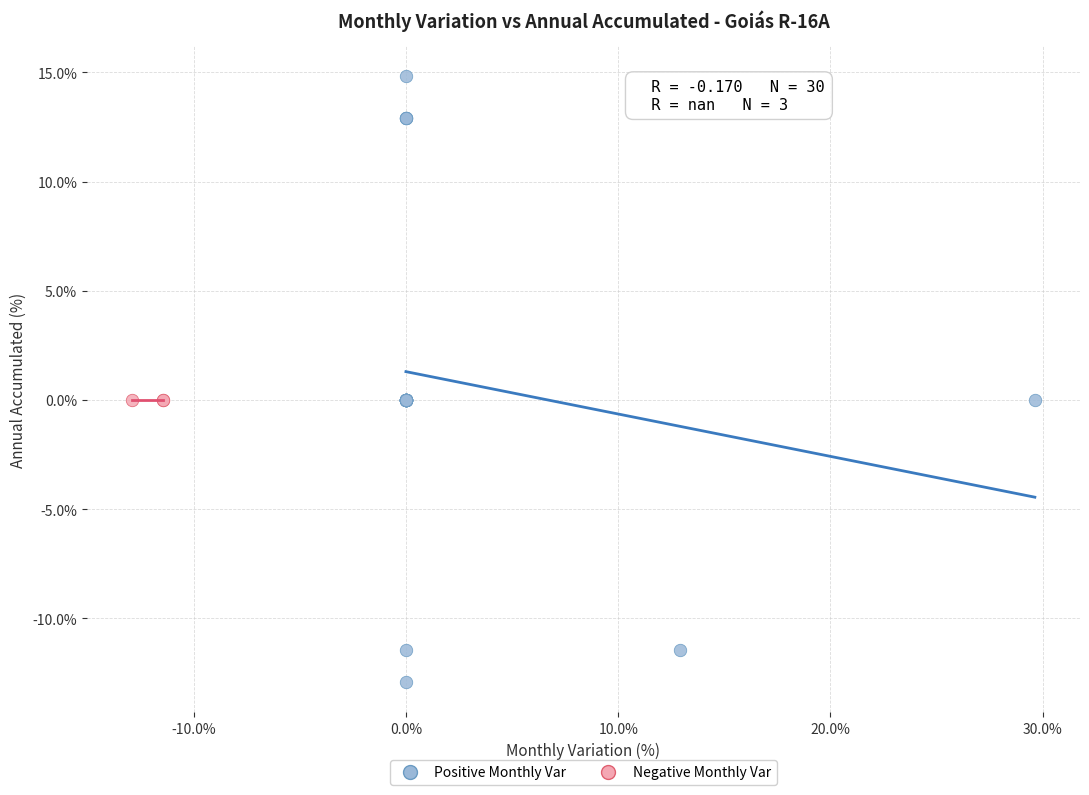

Which series reaches the maximum Y coordinate?

Positive Monthly Var